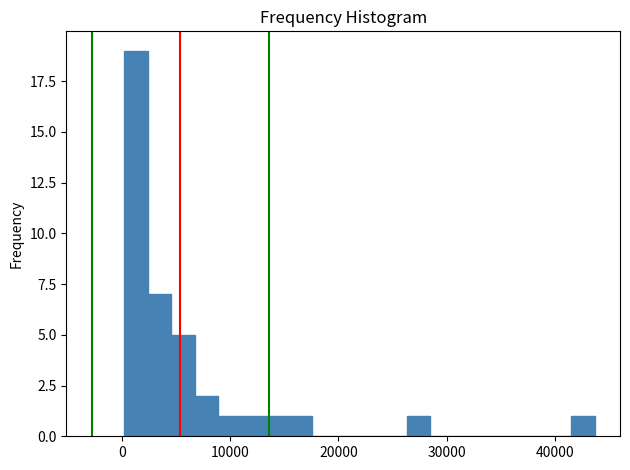

Around what value on the x-axis is the tallest bar? Give the approximate position of its centre, as read against the axis.

1000